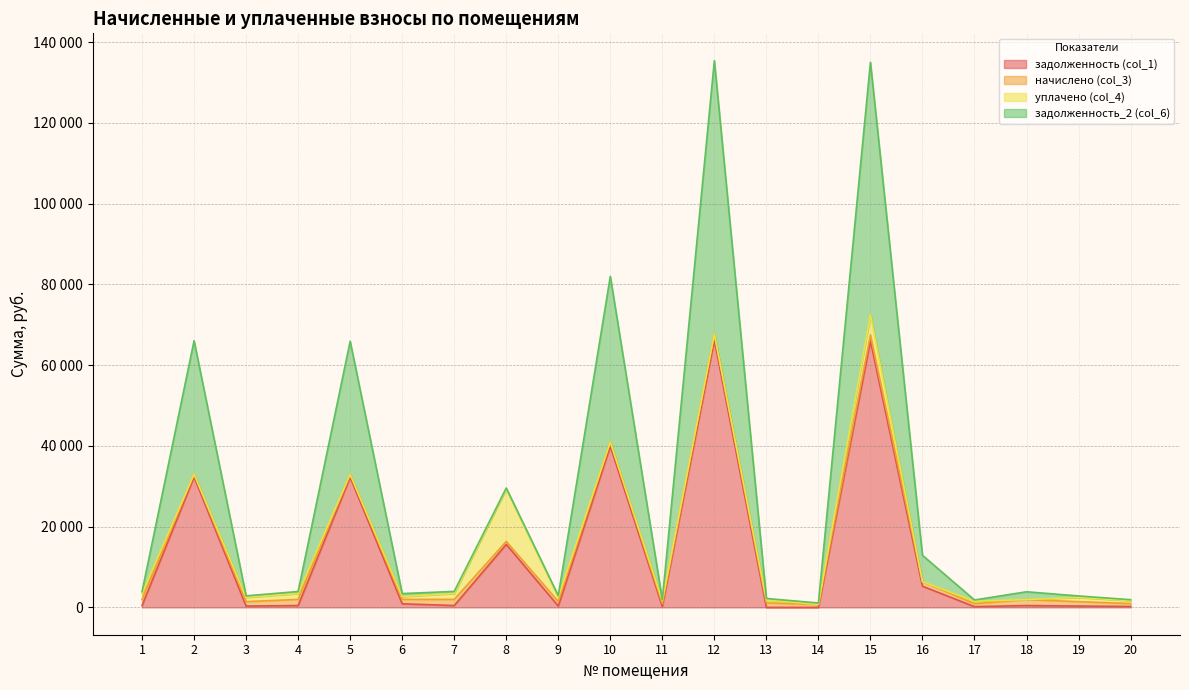

True or false: задолженность_2 (col_6) and задолженность (col_1) cross at least once.

False